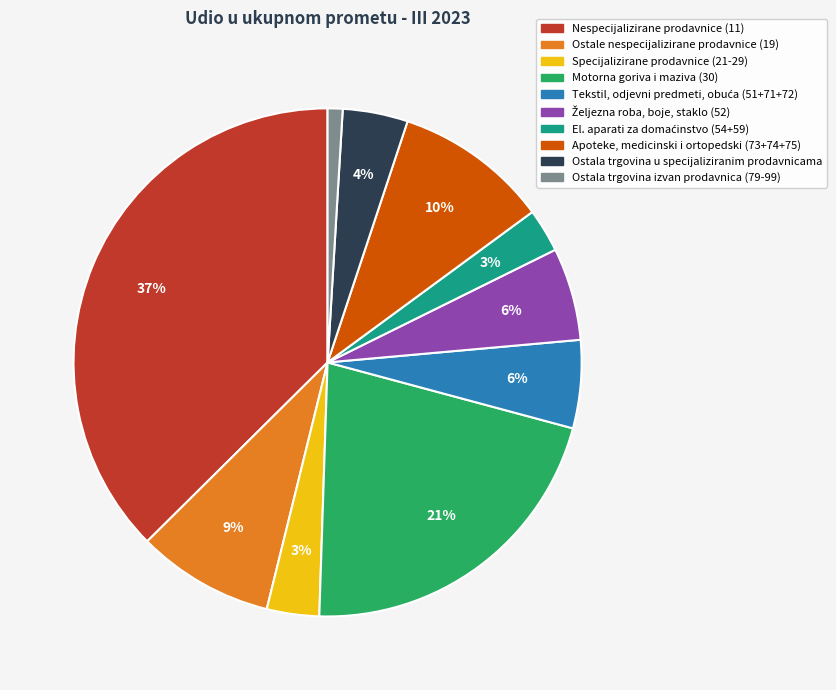

Which slice is the smallest?

Ostala trgovina izvan prodavnica (79-99)